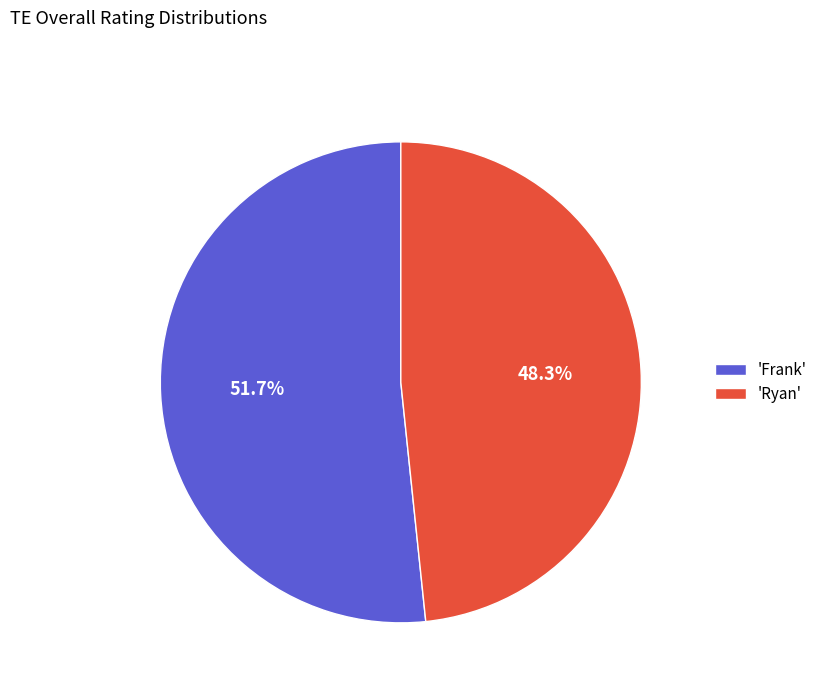

How many slices are in this pie chart?

2